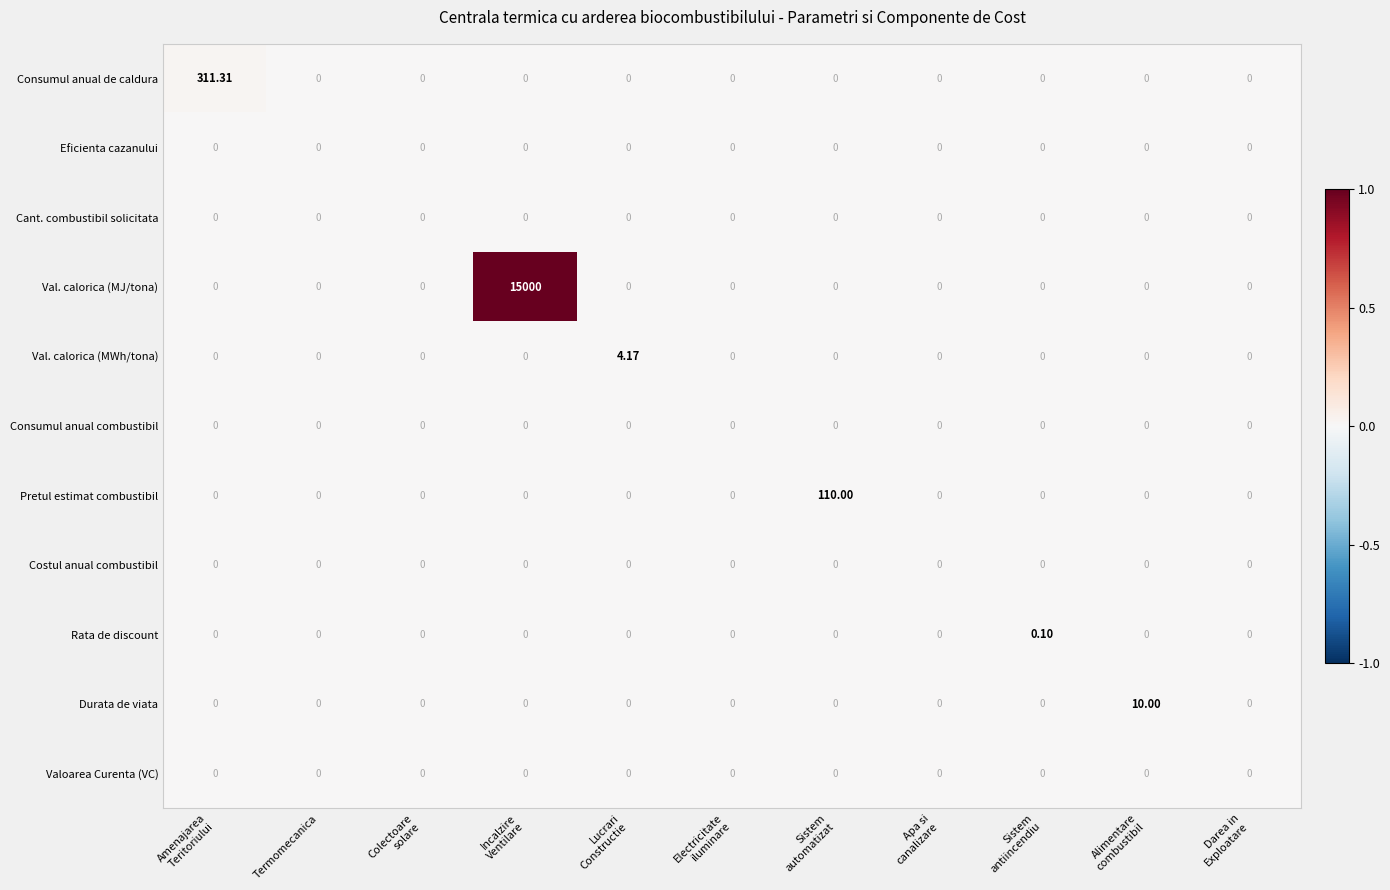

Which series has the largest total across all categories?

Val. calorica (MJ/tona)